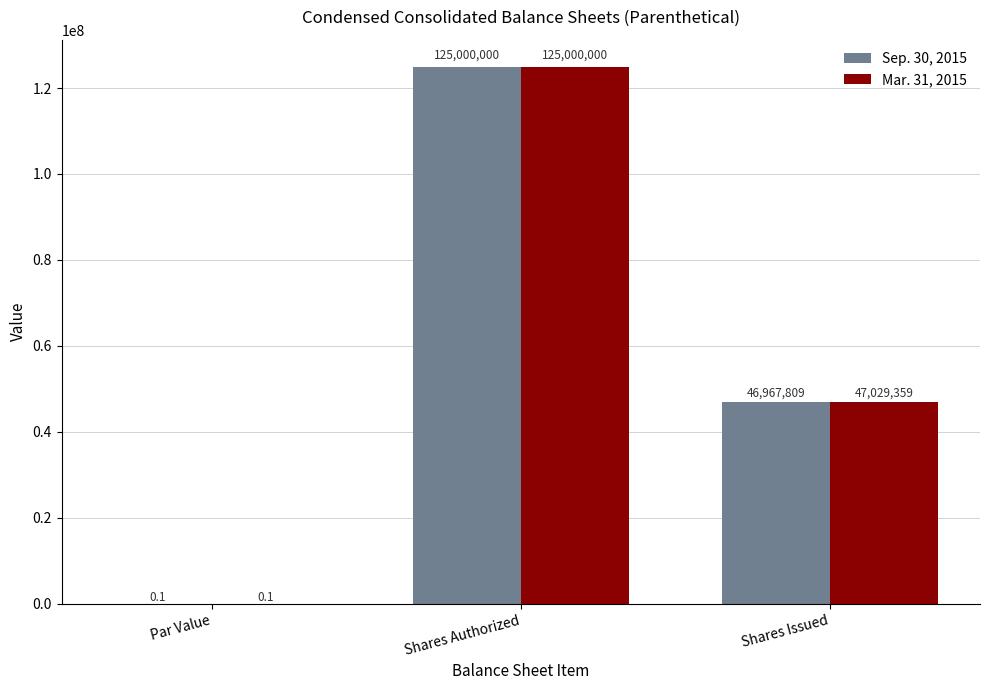

Between Par Value and Shares Issued, which series saw the biggest shift?

Mar. 31, 2015